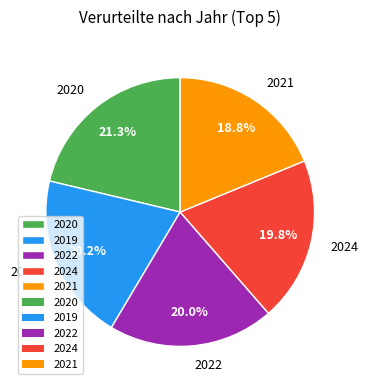

Combined, do 2019 and 2022 account for over 50%?

No